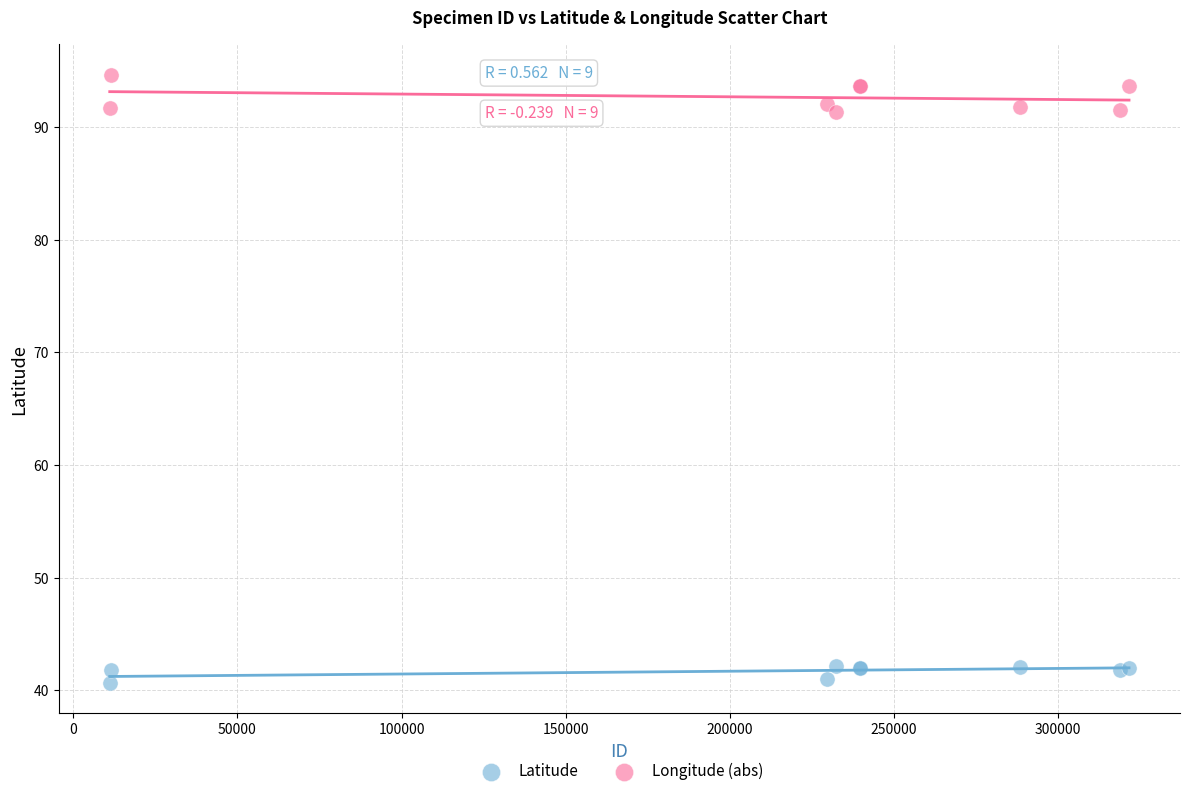

Which series has the widest spread of Y values?

Longitude (abs)